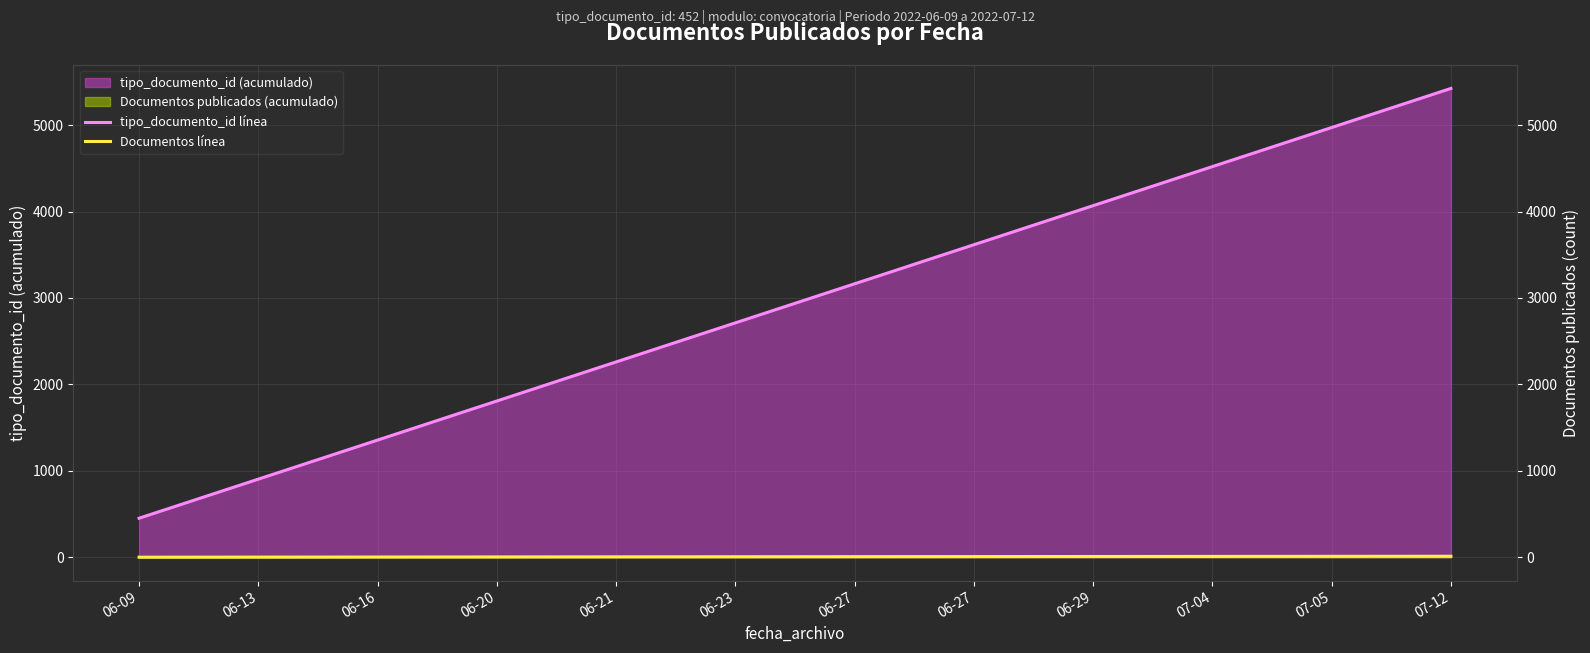

What is the smallest value displayed?

1